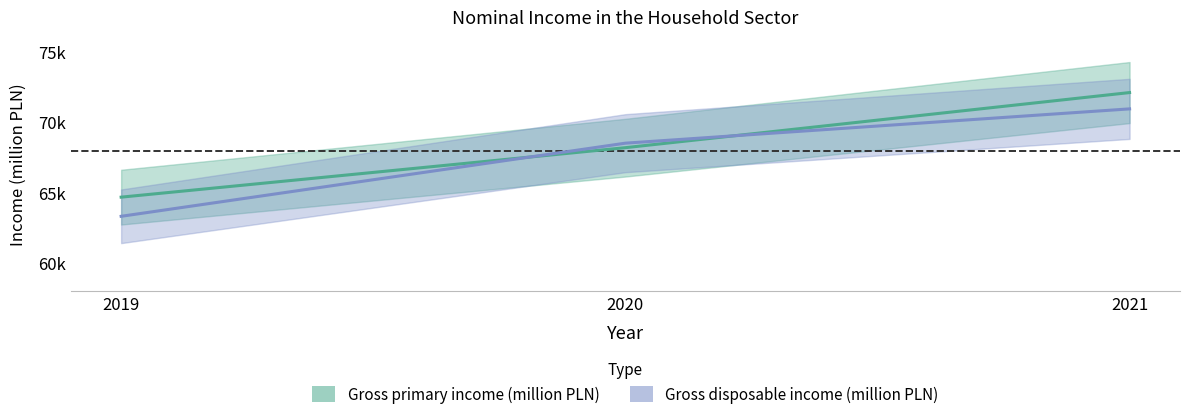

What are all the series names shown in the legend?

Gross primary income (million PLN), Gross disposable income (million PLN)